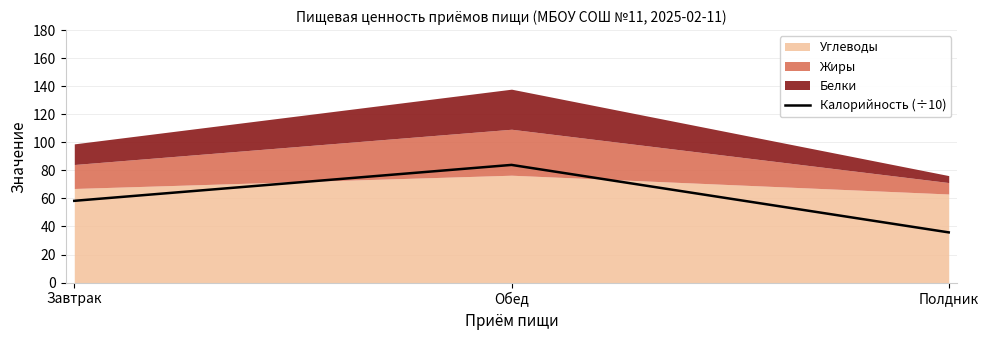

List the labels in order of value, smallest first.

Полдник, Завтрак, Обед